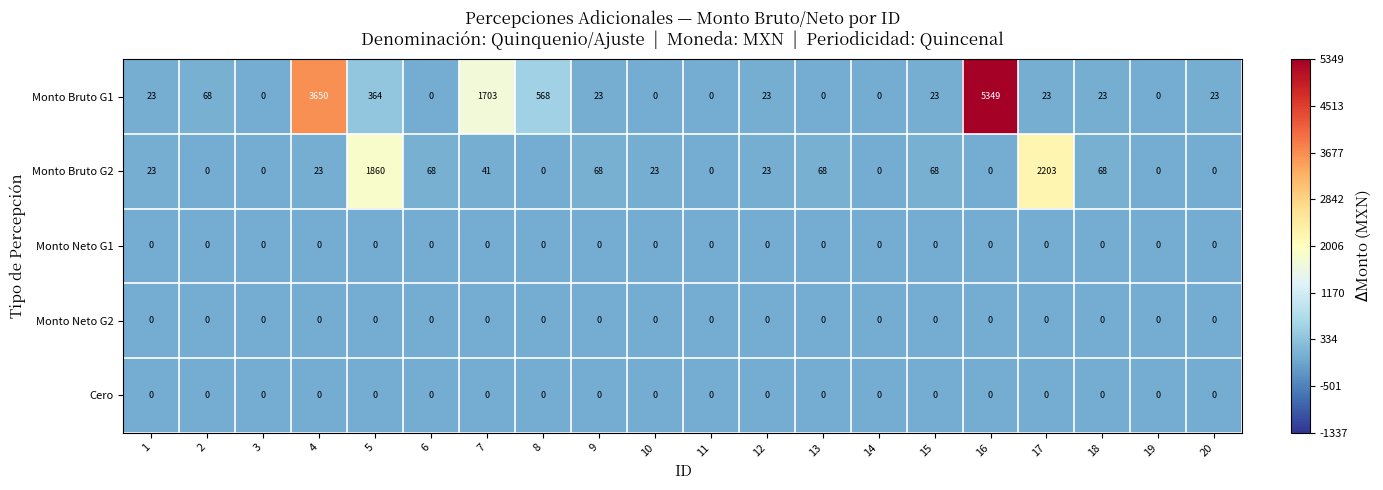

At which category is the sum across all series the highest?

16